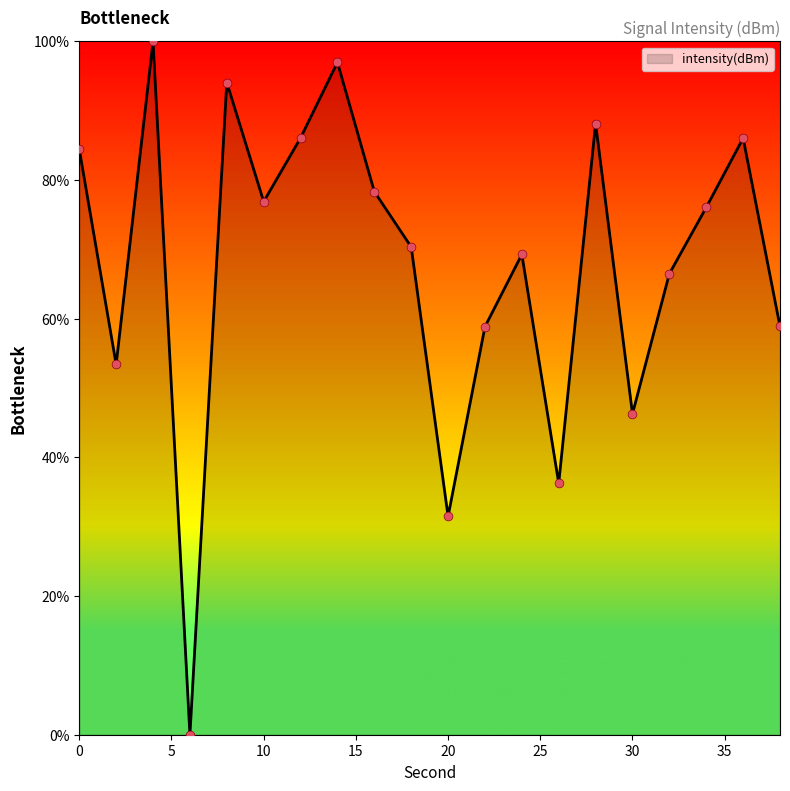

What is the greatest value displayed?

100.0